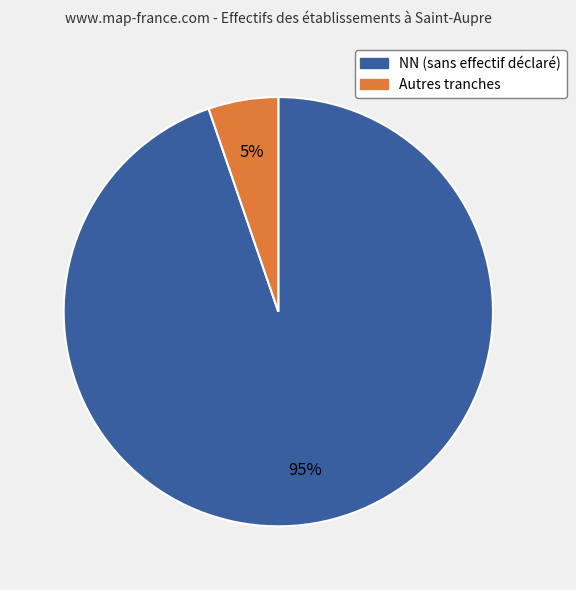

How many slices are in this pie chart?

2